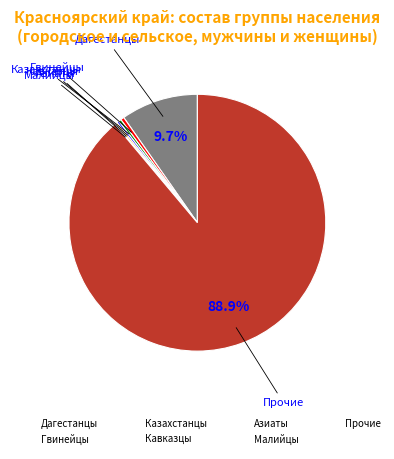

Does any single category account for the majority?

Yes